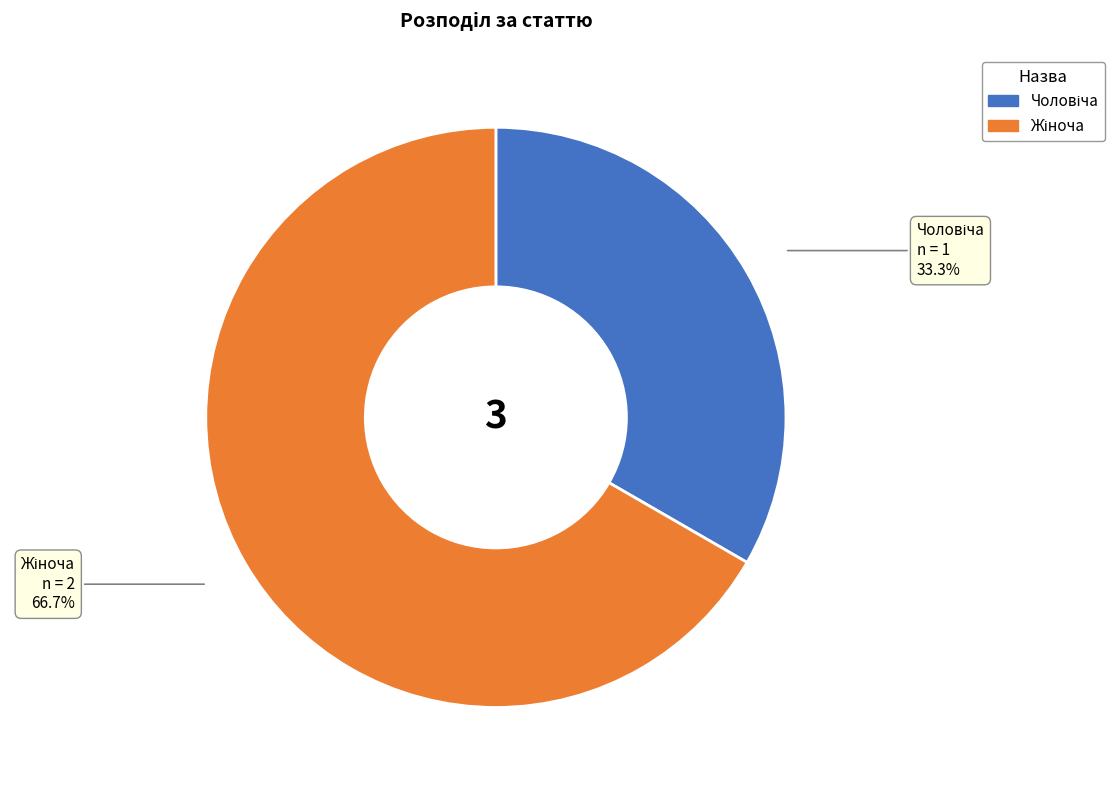

Is there any slice that represents more than half of the pie?

Yes